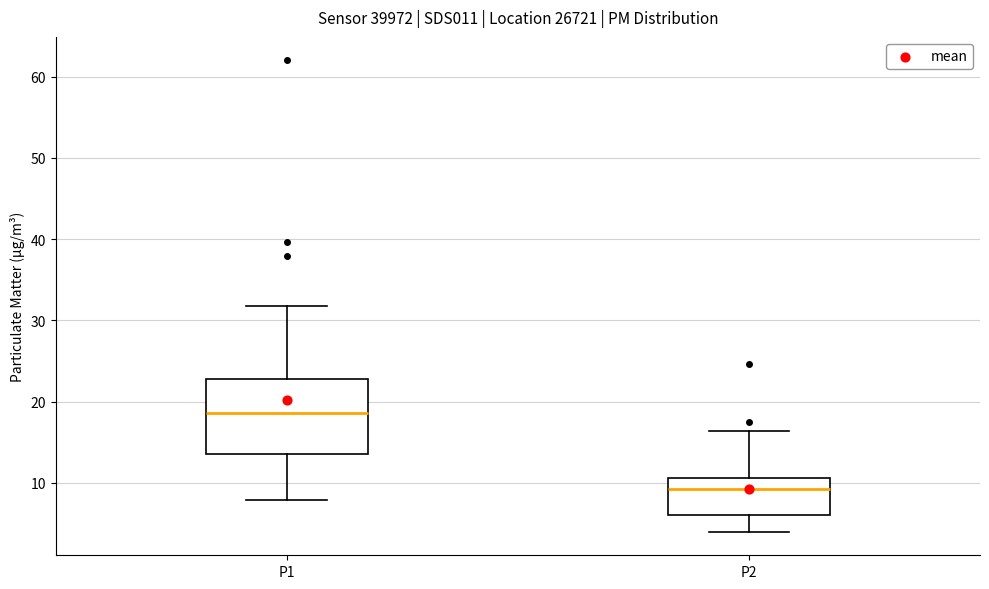

Reading left to right, read every box against the y-axis: the position of its median line, the range the box covers, and the ends of its whiskers. The values are not printed on the chart, so give them approximately, as read against the axis.

P1: median 19, box 14 to 23, whiskers 8 to 32
P2: median 9, box 6 to 11, whiskers 4 to 16